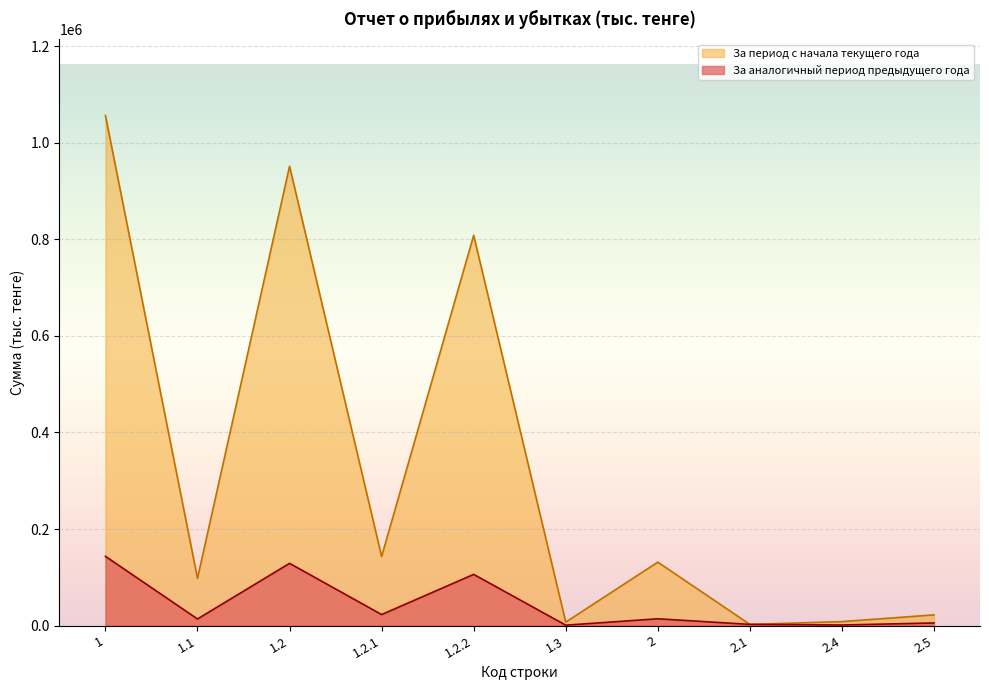

What is the difference between the maximum and minimum values in the За период с начала текущего года series?

1054005